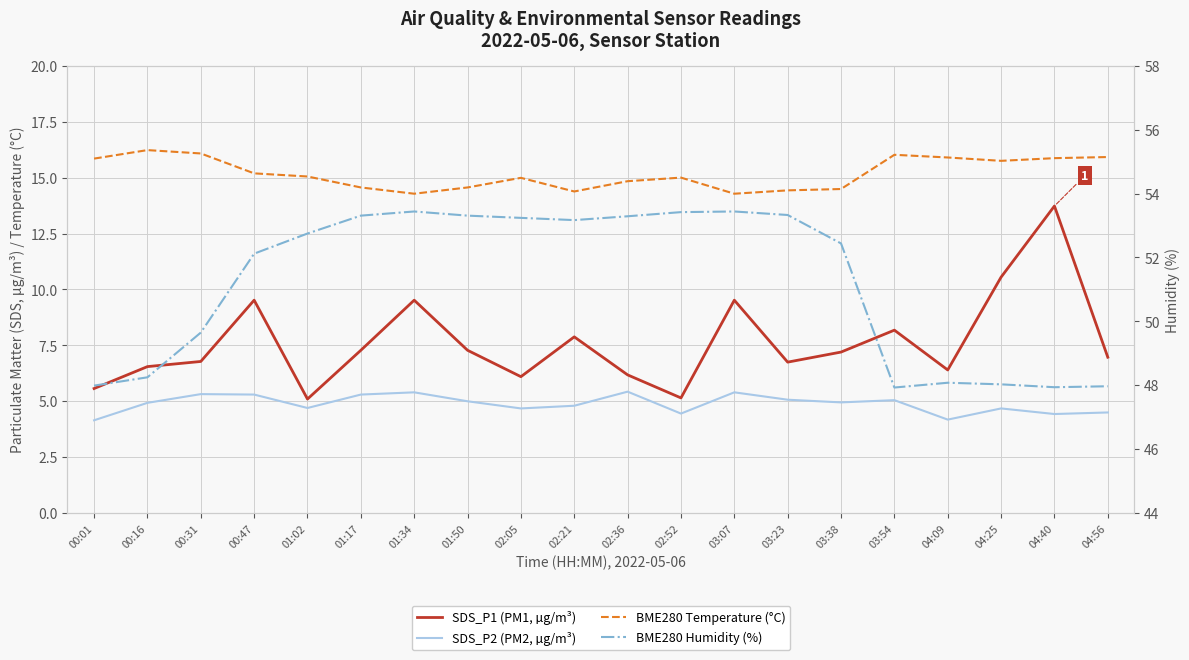

Is this an area chart (filled region under the line)?

No